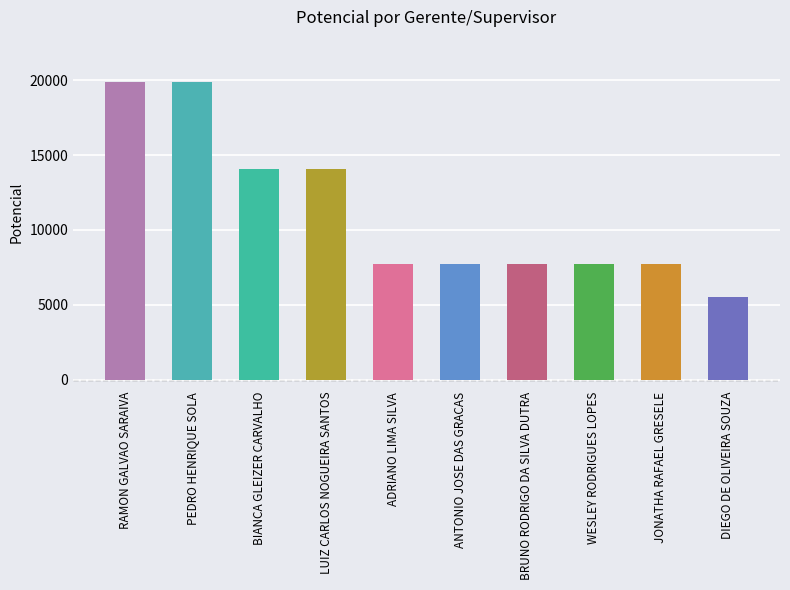

Which category has the lowest value across all series?

DIEGO DE OLIVEIRA SOUZA